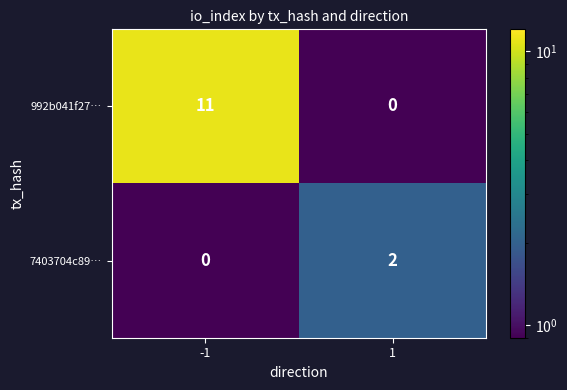

What is the minimum value shown in the chart?

0